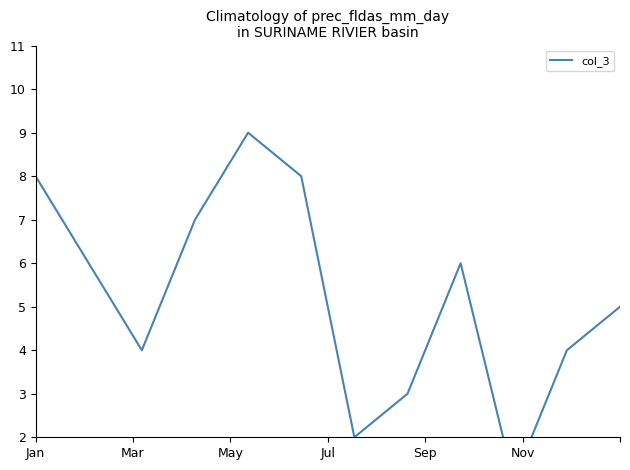

Where is the data nearest to the value 5?

11